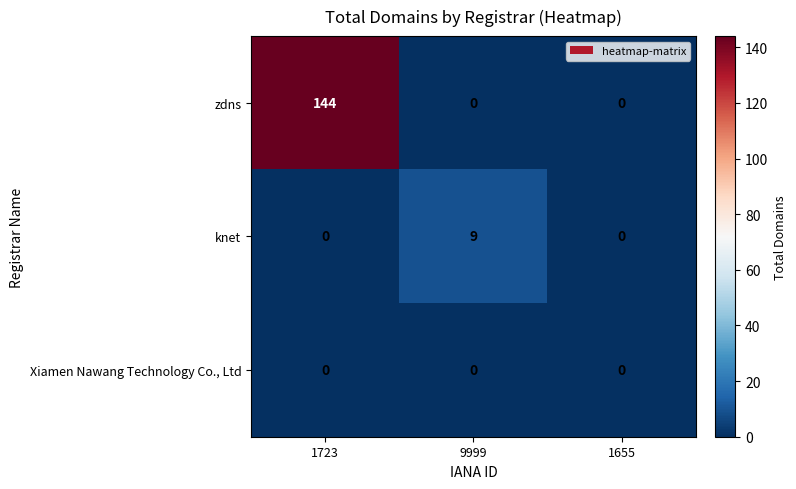

Reading left to right, list all the values displayed in this chart.

zdns: 1723=144	9999=0	1655=0
knet: 1723=0	9999=9	1655=0
Xiamen Nawang Technology Co., Ltd: 1723=0	9999=0	1655=0